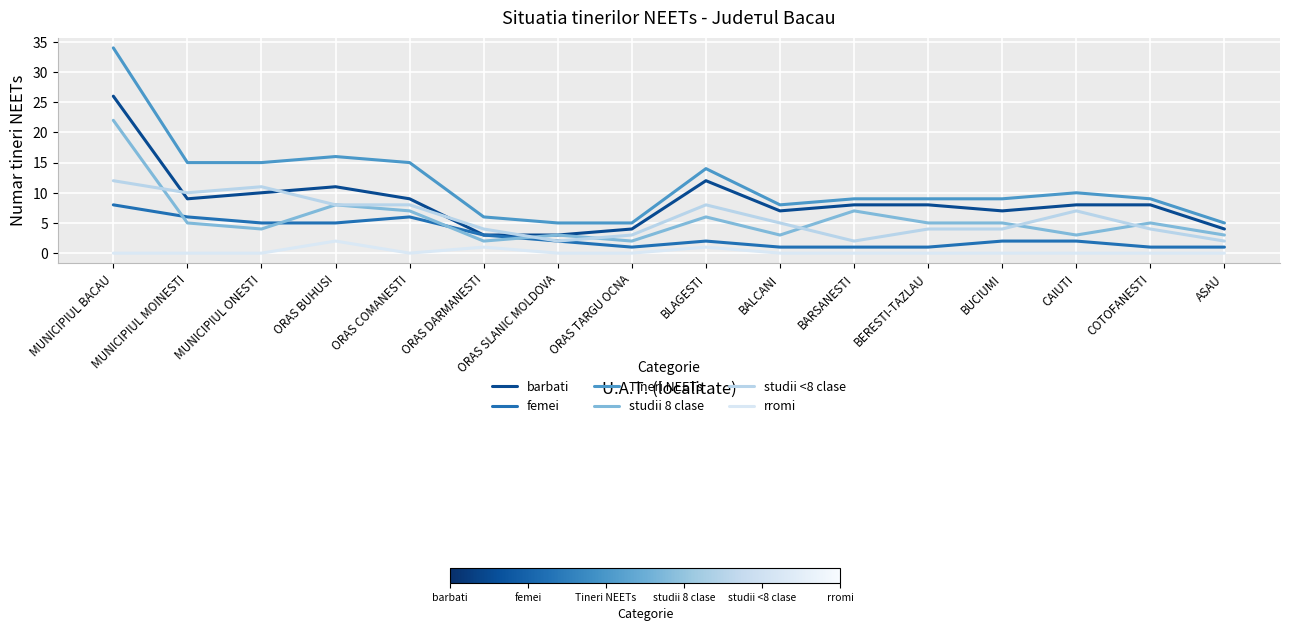

What is the greatest value displayed?

34